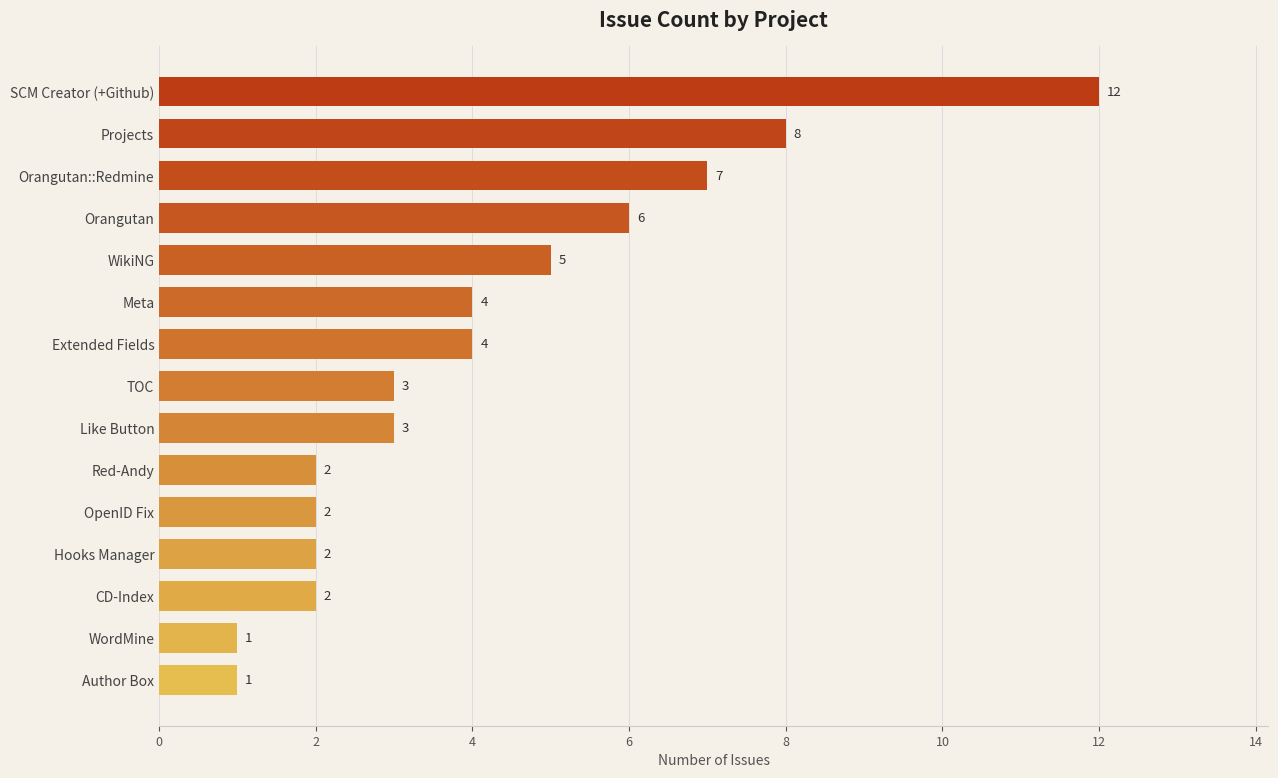

How many values are below 3?

6